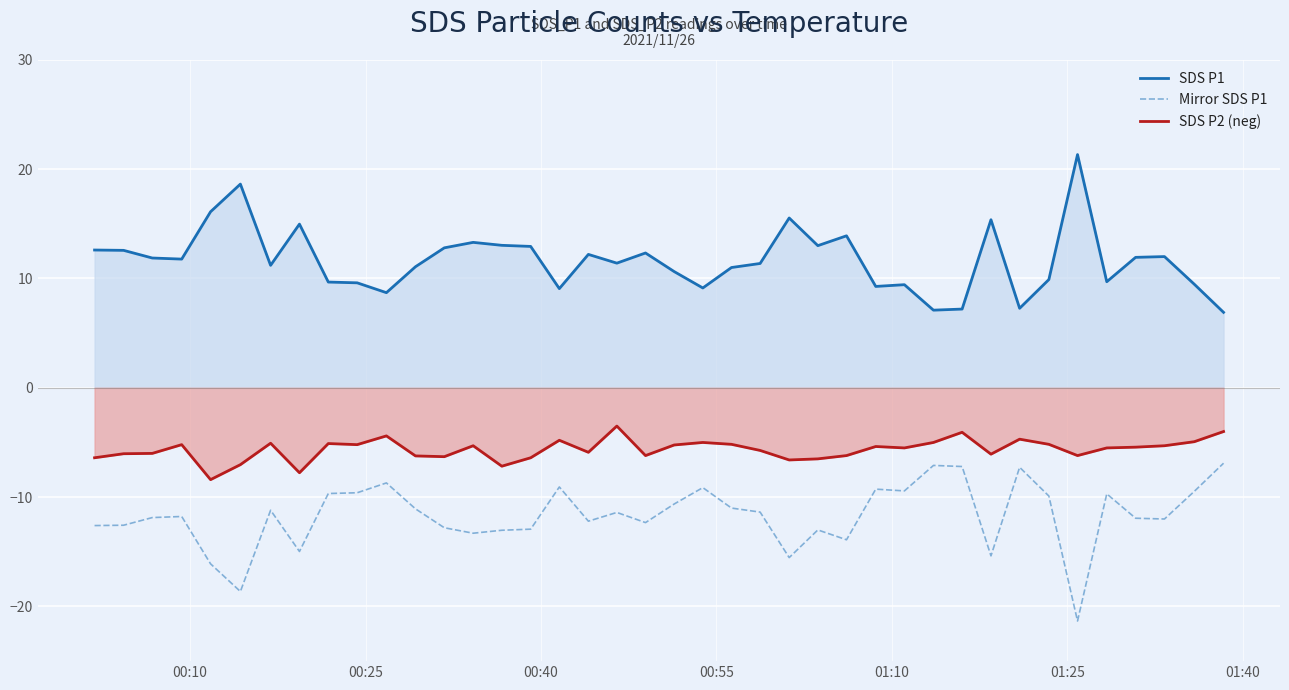

List the series in order of their peak value, highest first.

SDS P1, SDS P2 (neg), Mirror SDS P1